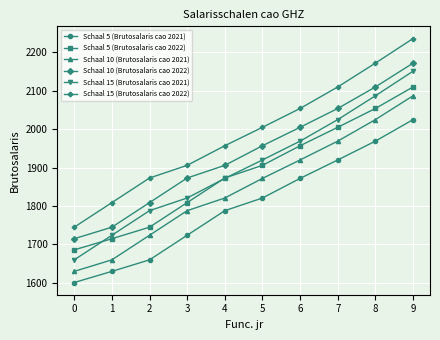

List the series in order of their peak value, highest first.

Schaal 15 (Brutosalaris cao 2022), Schaal 10 (Brutosalaris cao 2022), Schaal 15 (Brutosalaris cao 2021), Schaal 5 (Brutosalaris cao 2022), Schaal 10 (Brutosalaris cao 2021), Schaal 5 (Brutosalaris cao 2021)